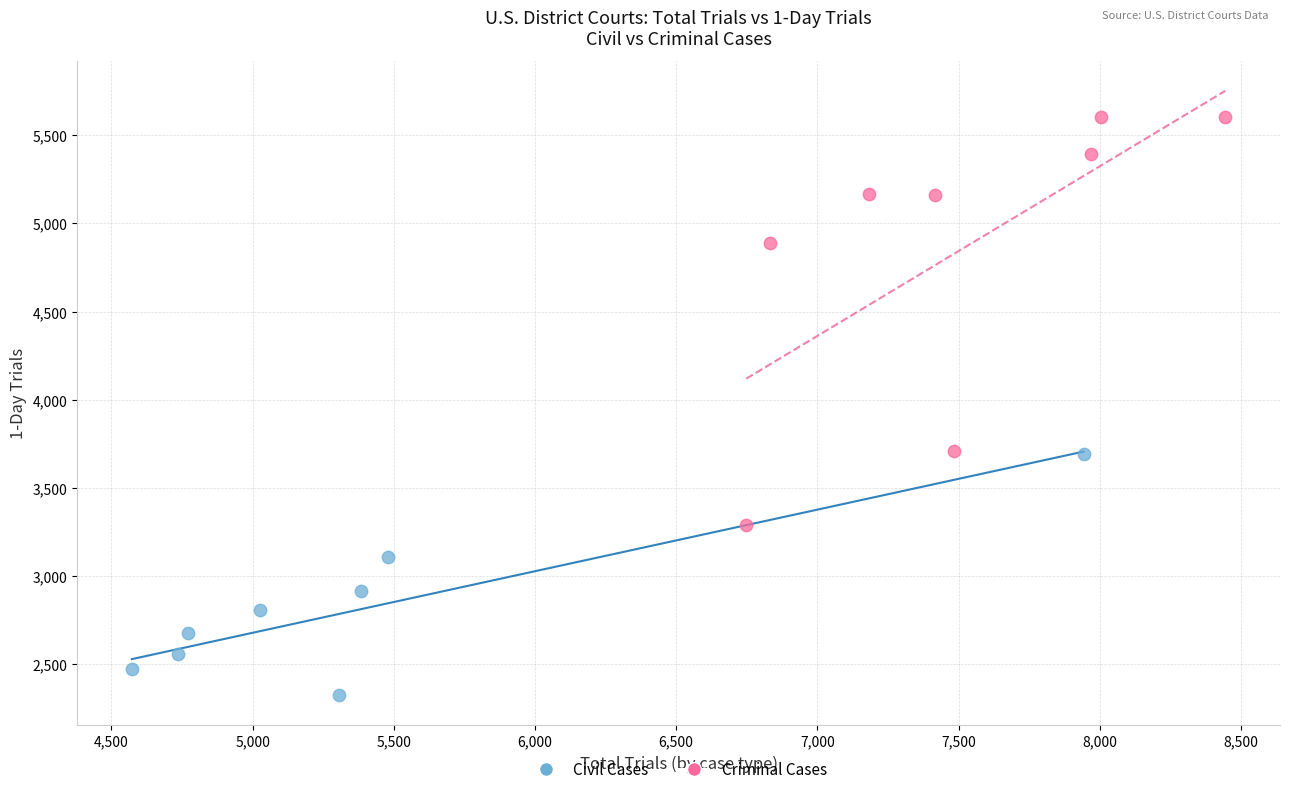

Which series contains the highest Y value?

Criminal Cases